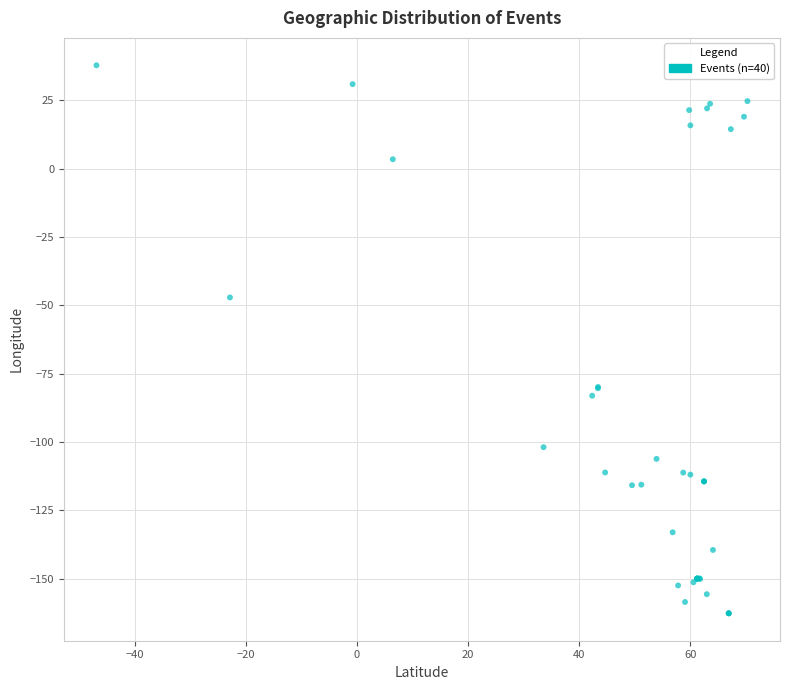

What Y value in the scatter plot is closest to -62?

-47.1